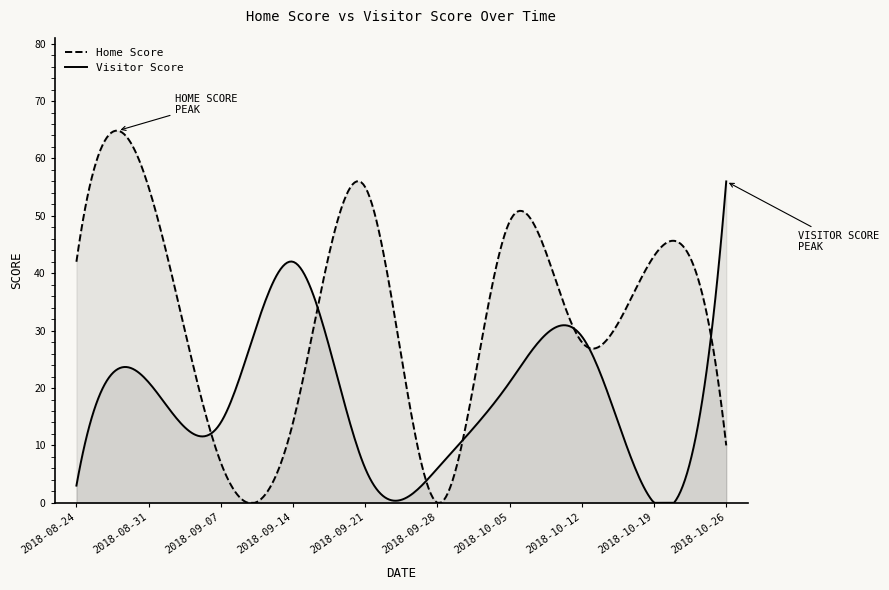

True or false: Visitor Score has a value of 9 at 2018-09-14.

False